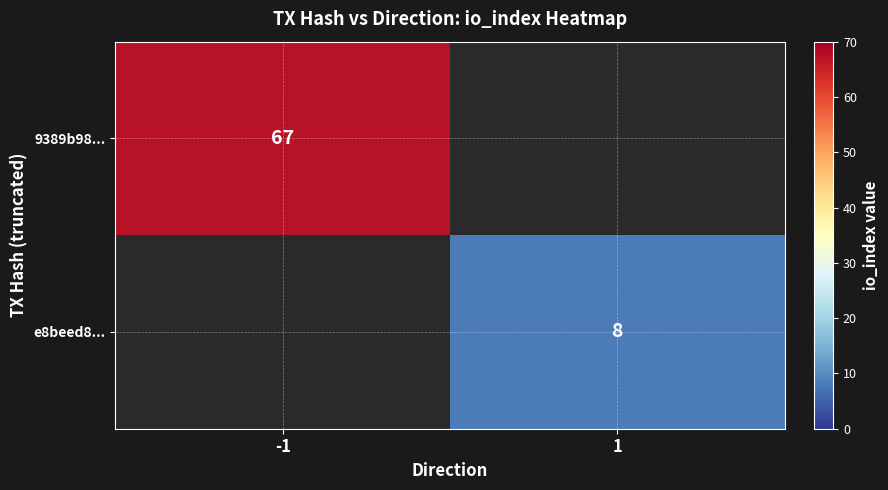

The e8beed8... series shows 13 at 1. True or false?

False